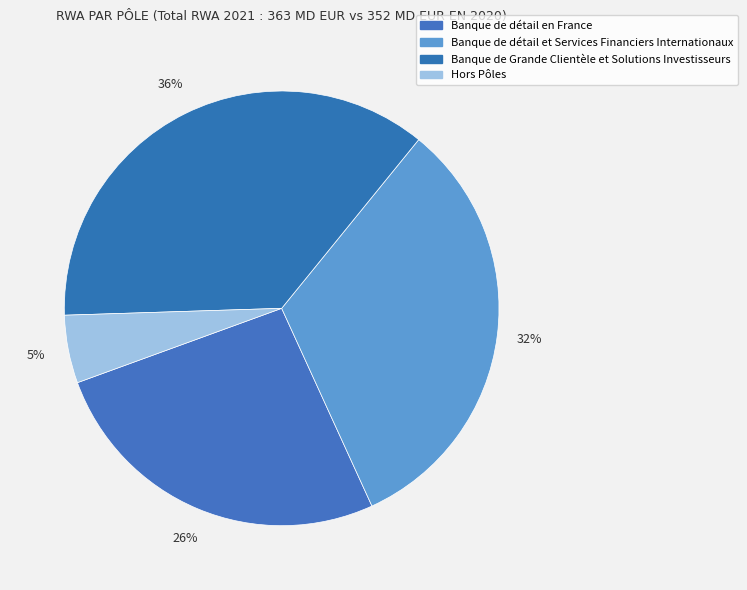

Does any single category account for the majority?

No